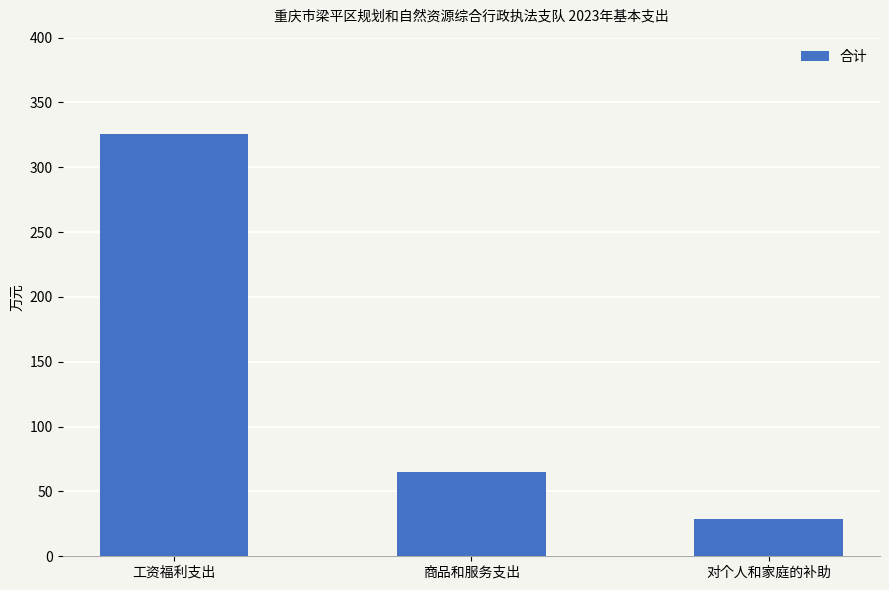

What value does the data have at 商品和服务支出?

64.6